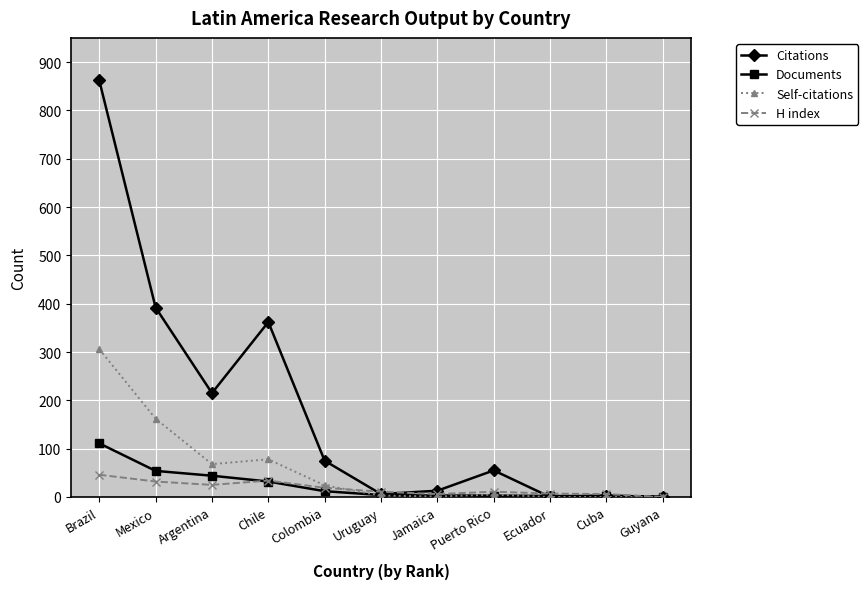

At which label is Self-citations closest to 153?

Mexico